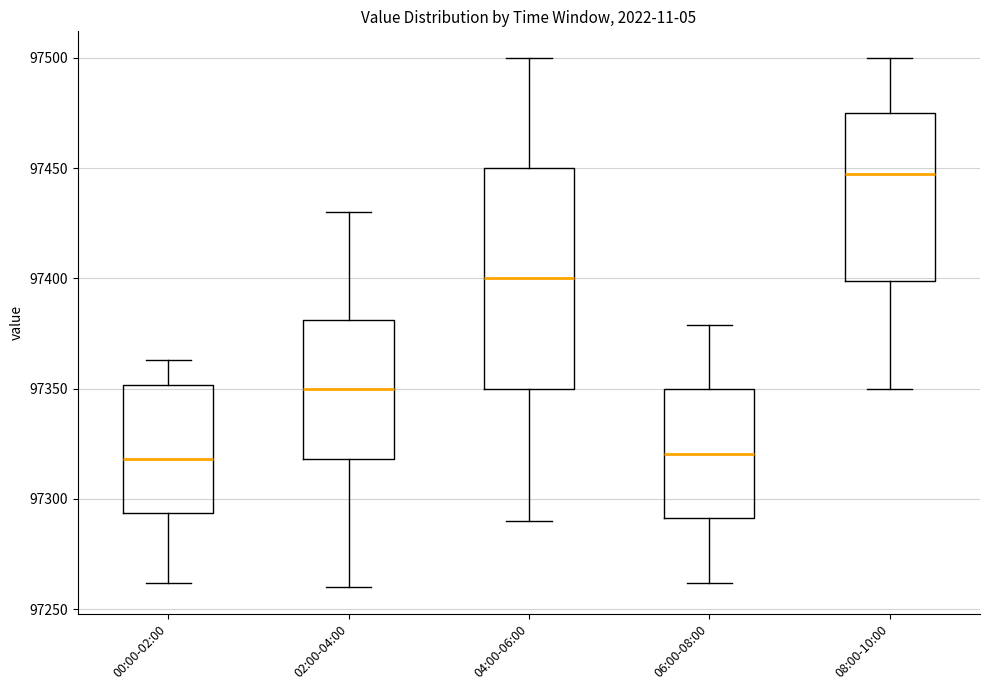

Which box is the tallest, from its lower edge to its upper edge?

04:00-06:00